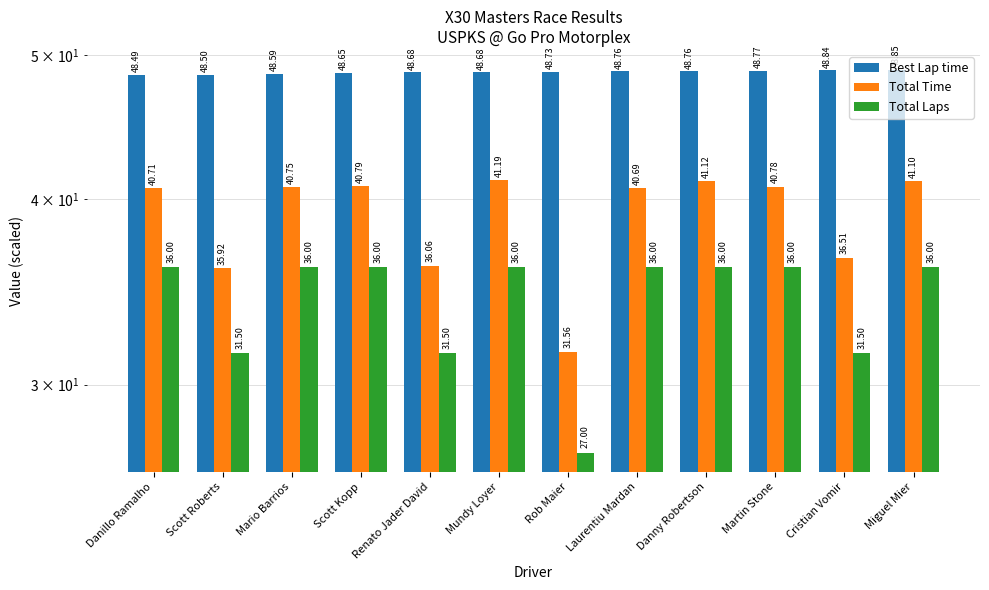

At which label does Total Laps reach its peak?

Danillo Ramalho